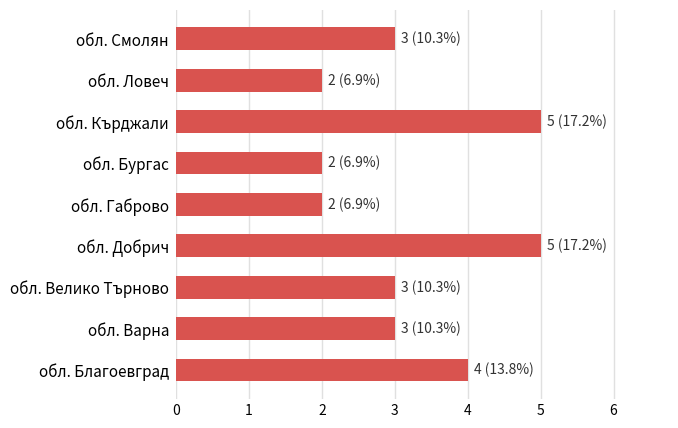

Reading top to bottom, extract all data points from this chart.

3	2	5	2	2	5	3	3	4